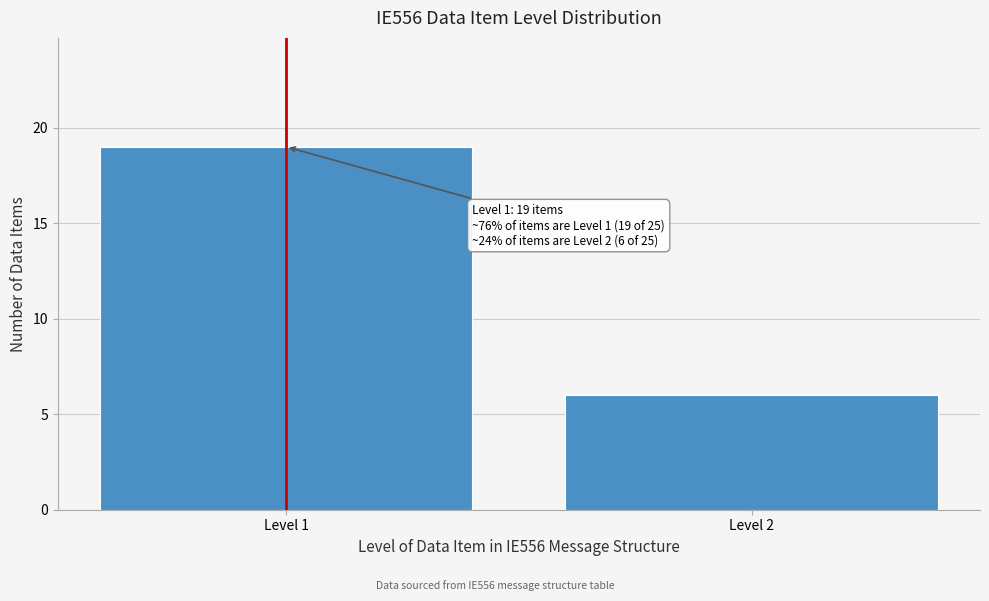

Reading right to left, extract all data points from this chart.

6	19